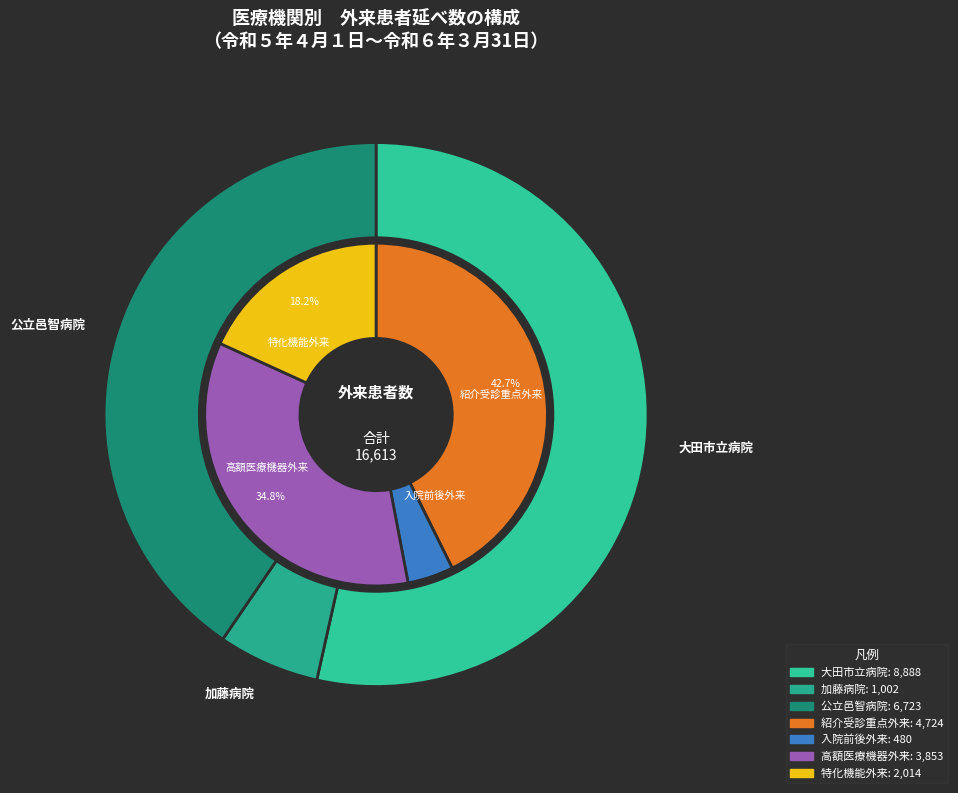

To the nearest percent, what is the average slice percentage?

33%